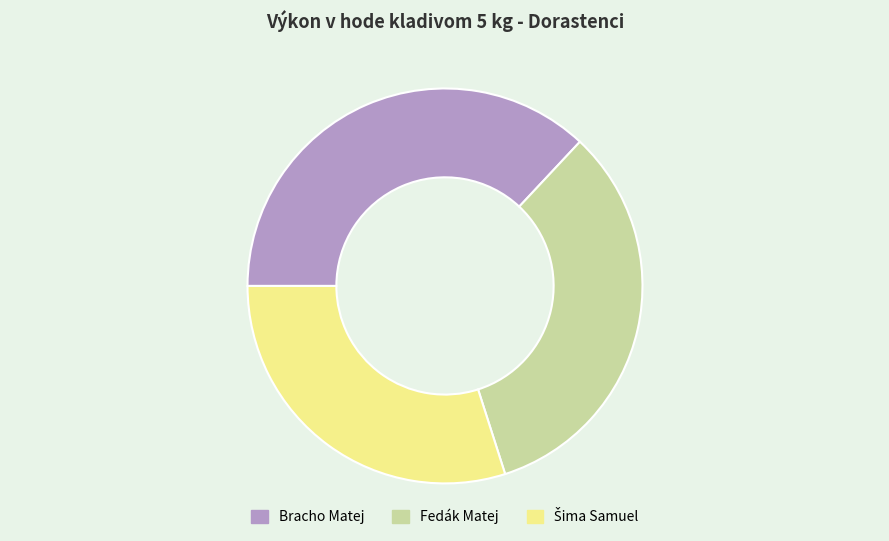

True or false: Fedák Matej accounts for 33% of the total.

True